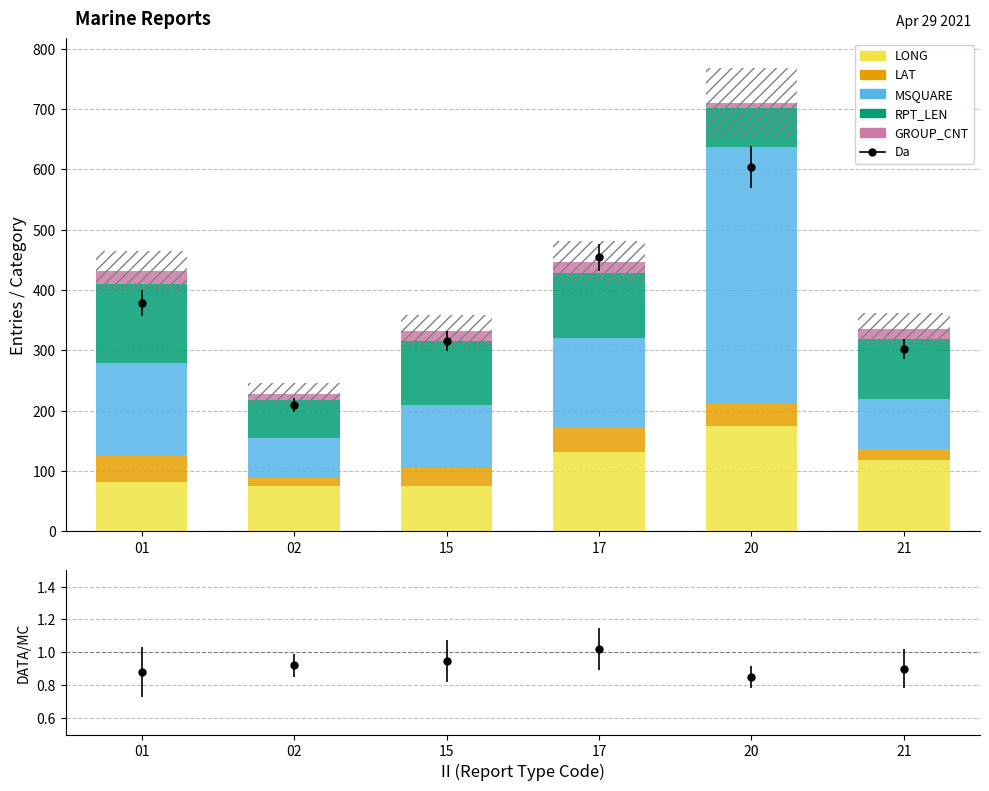

Which series has the largest total across all categories?

MSQUARE